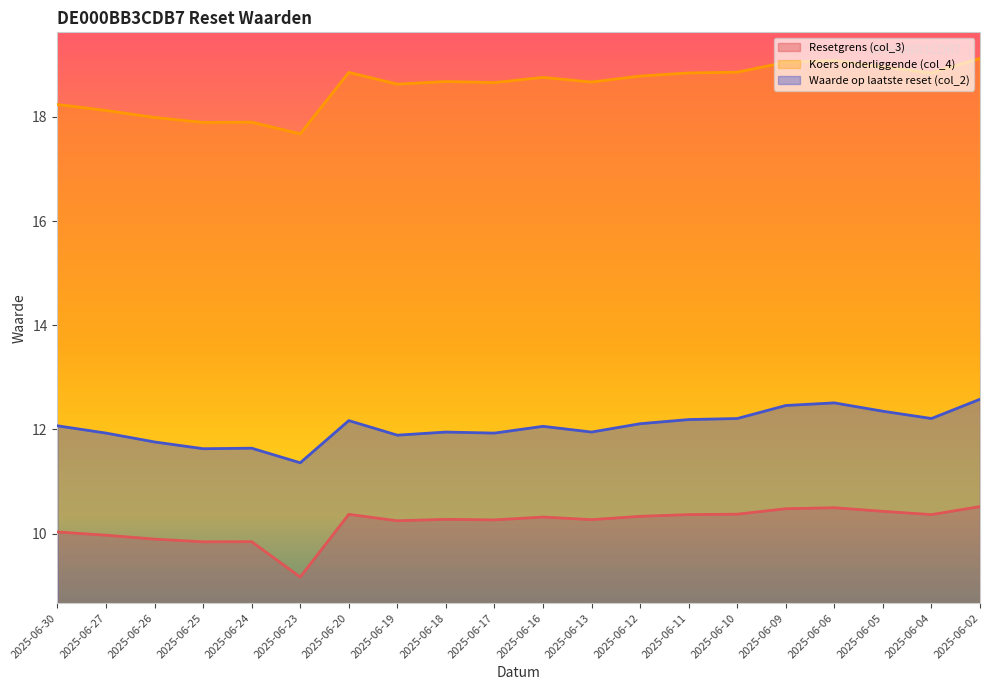

True or false: Waarde op laatste reset (col_2) and Resetgrens (col_3) intersect in this chart.

False